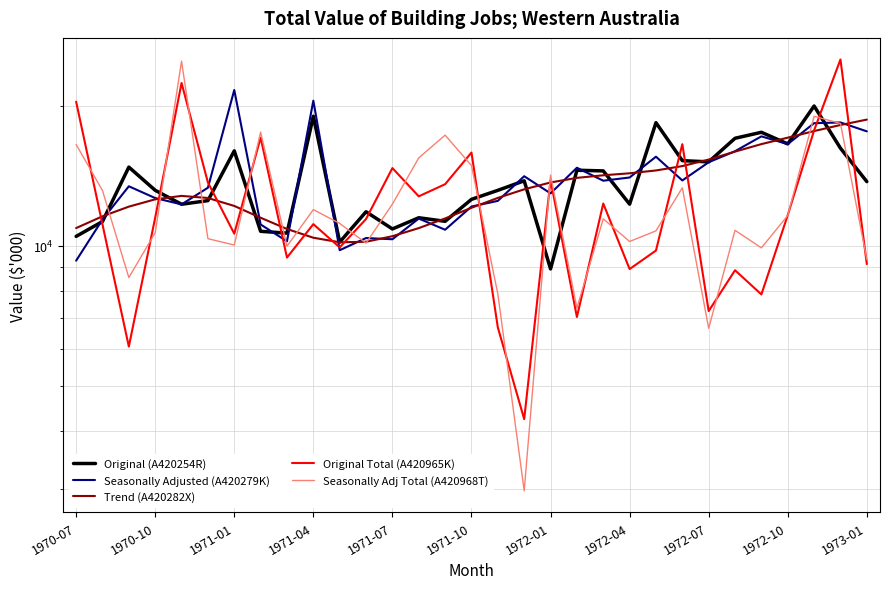

What is the difference between the Seasonally Adjusted (A420279K) values at 24 and 23?

1305